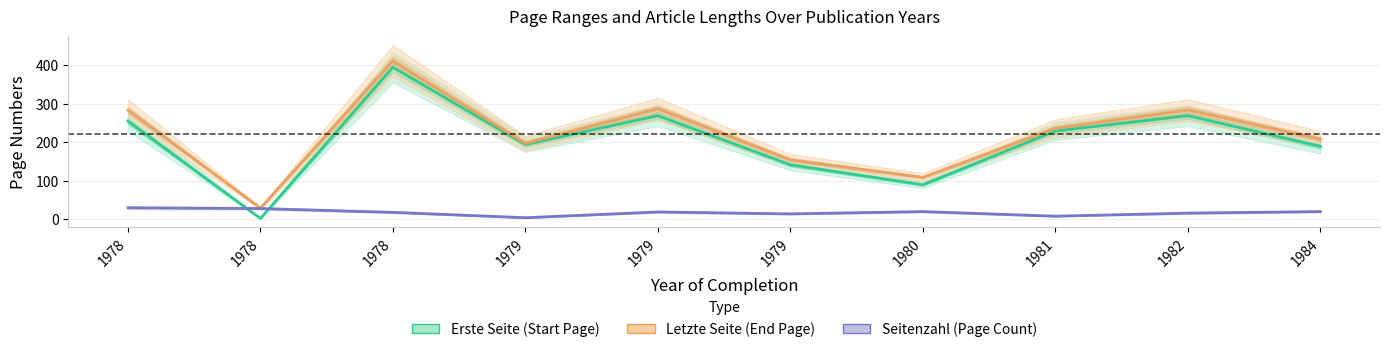

What is the sum of the Erste Seite (Start Page) values at 1979 and 1978?

664